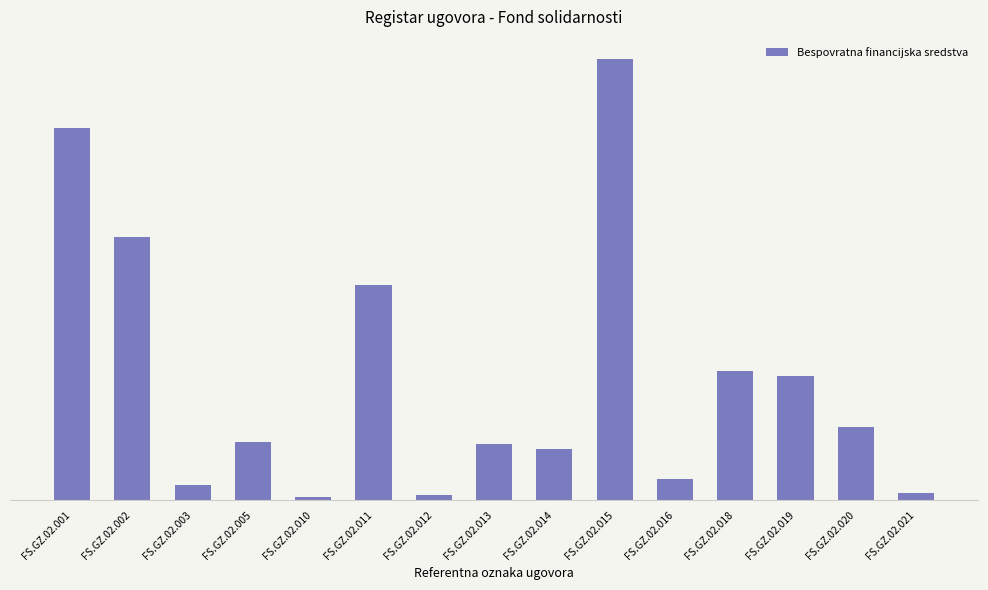

Approximately how many times larger is the value at FS.GZ.02.015 compared to FS.GZ.02.021?

63.3